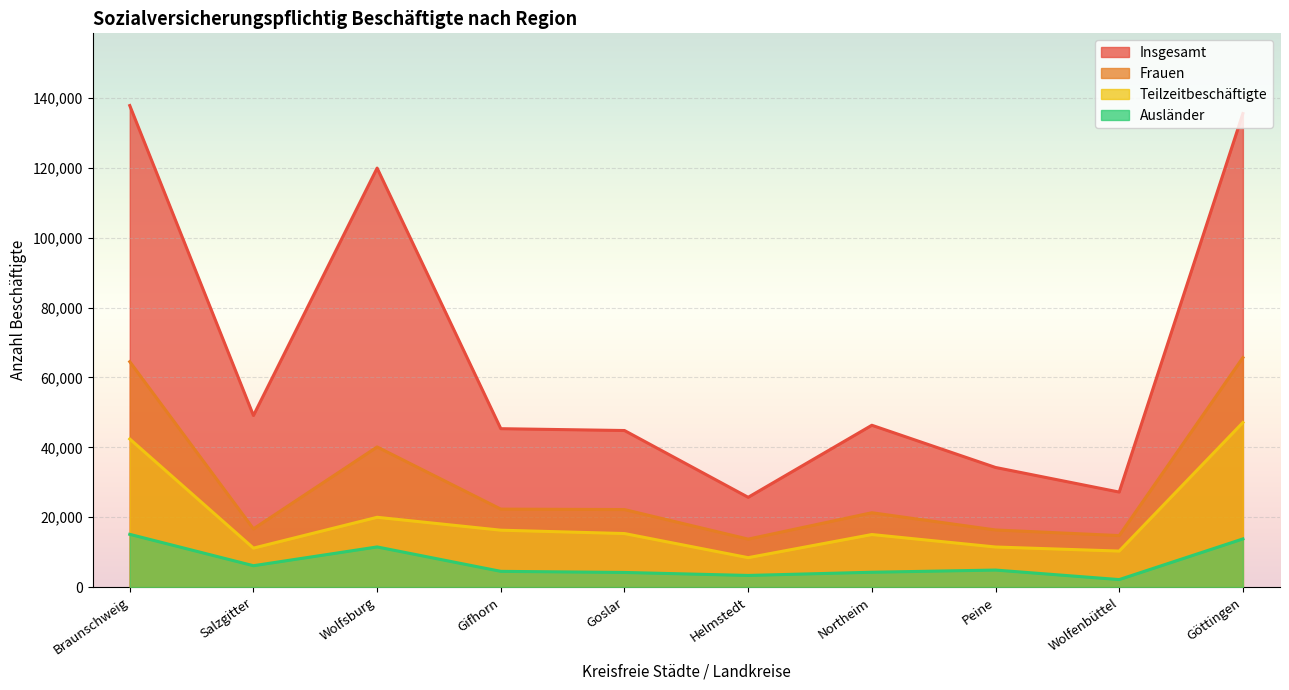

What is the minimum value shown in the chart?

2151